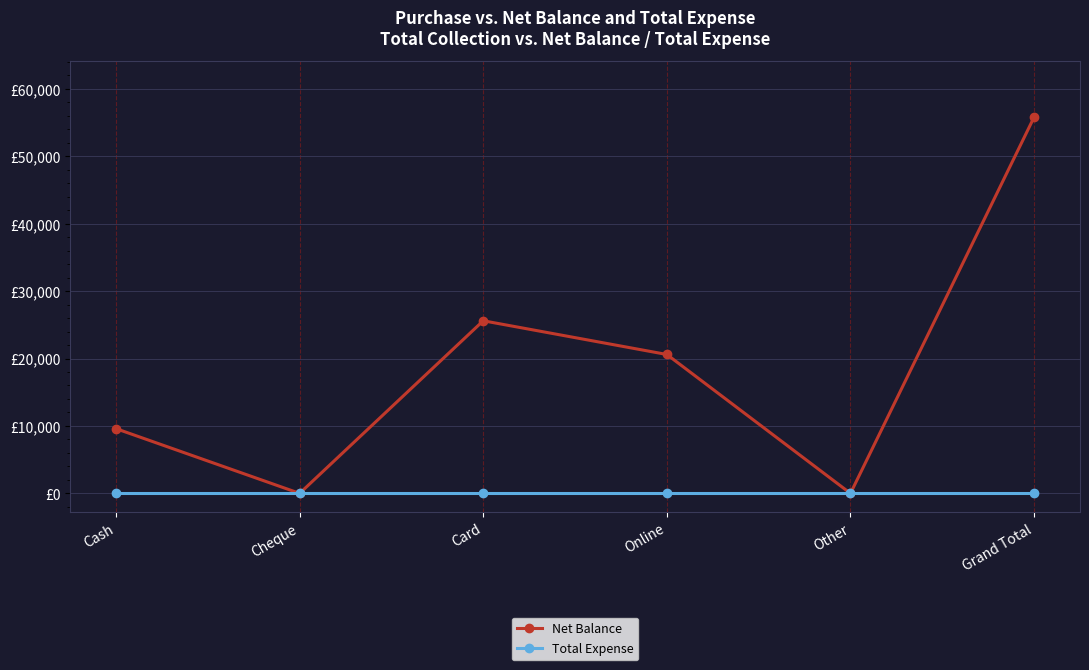

What are all the series names shown in the legend?

Net Balance, Total Expense